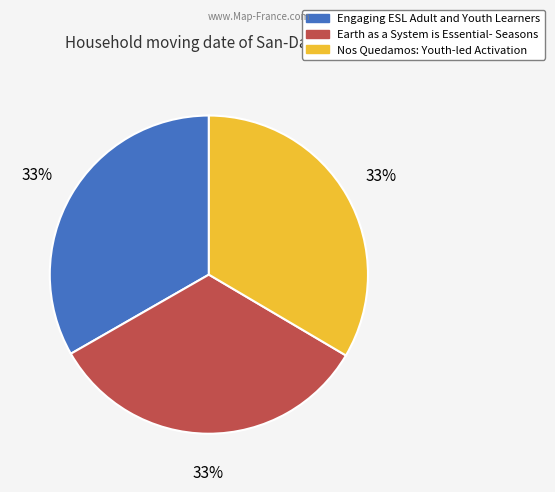

Approximately how many times larger is the value at Earth as a System is Essential- Seasons compared to Nos Quedamos: Youth-led Activation?

1.0